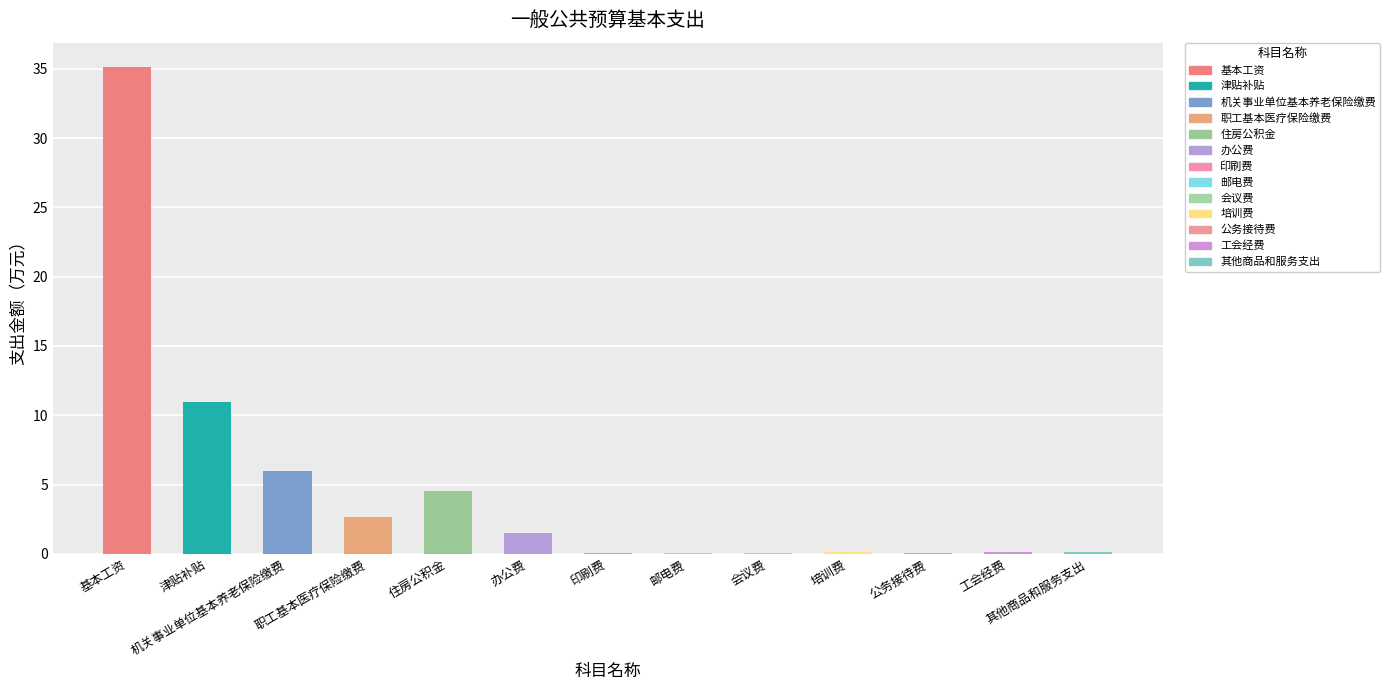

What is the sum of all values?

61.2